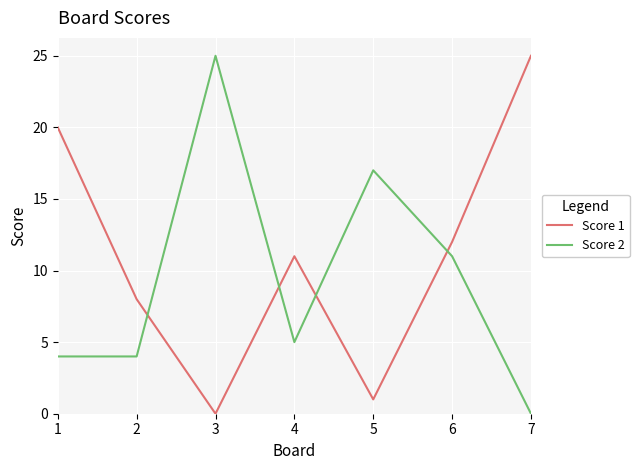

Which series has the largest total across all categories?

Score 1